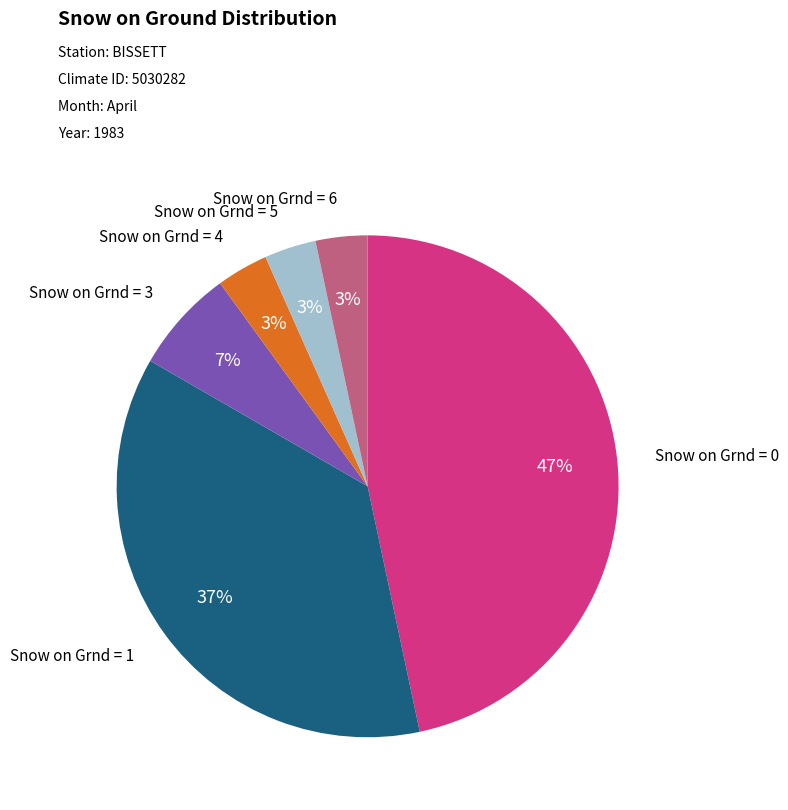

Which slice is the largest?

Snow on Grnd = 0